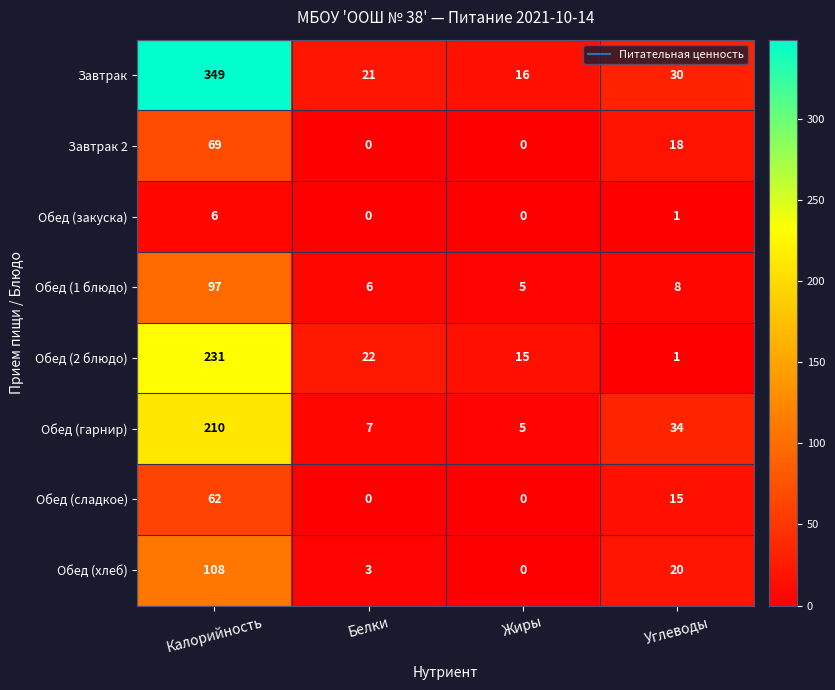

Which series has the largest total across all categories?

Завтрак